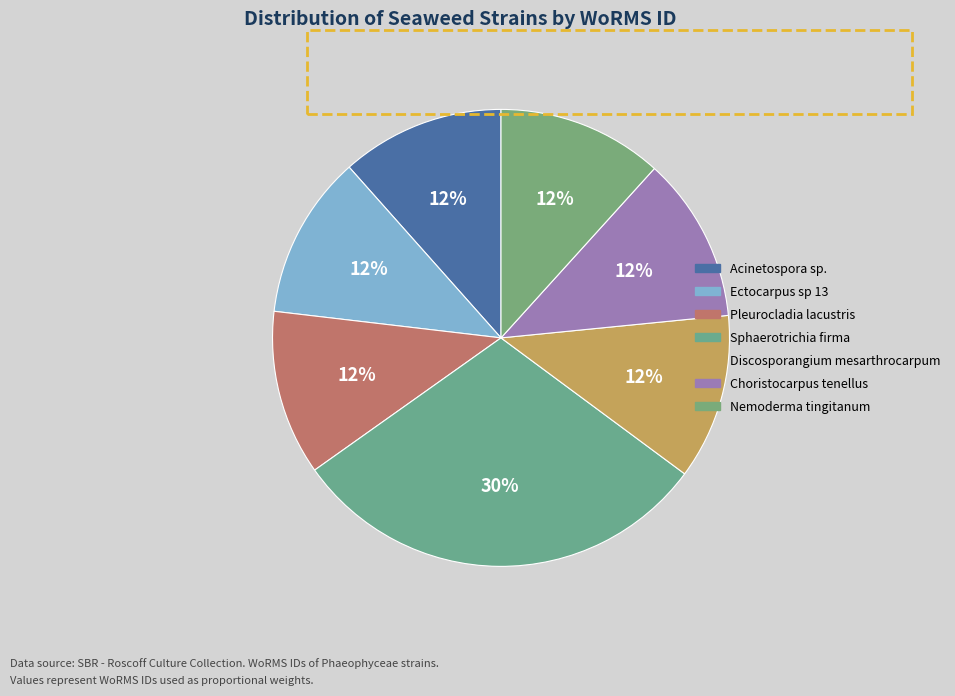

What percentage is the Discosporangium mesarthrocarpum slice, to the nearest percent?

12%